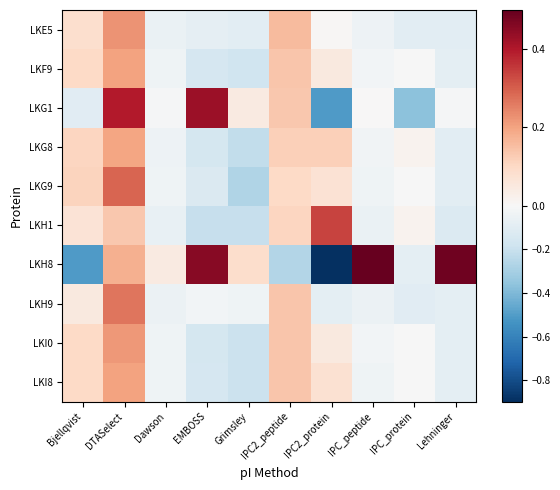

The value of LKG1 at Bjellqvist is 1.4. True or false?

False